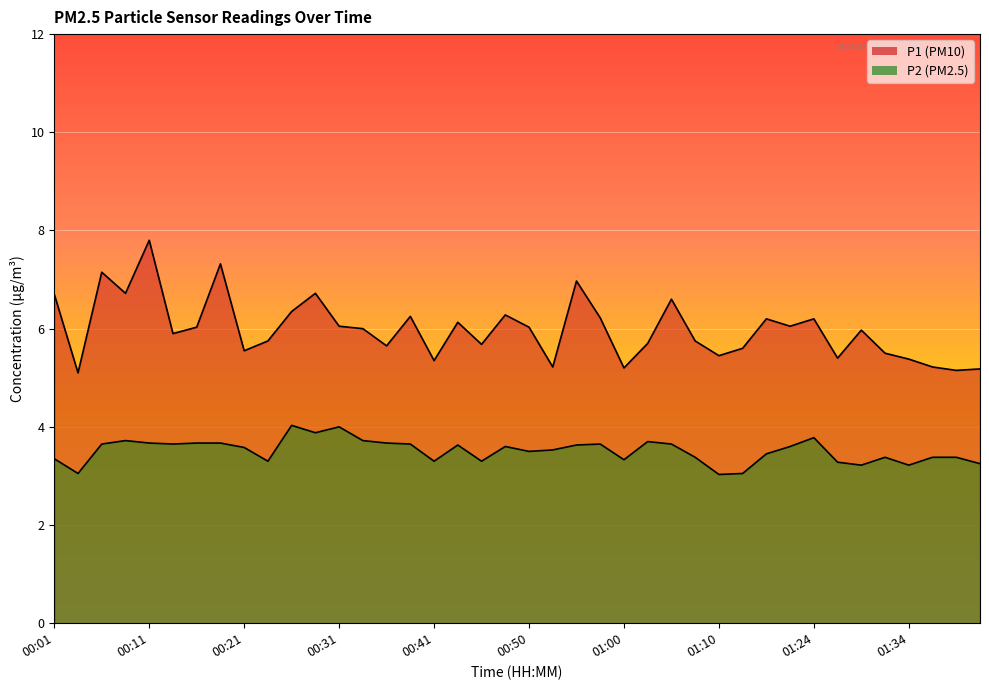

The P2 series shows 6.1 at 00:36. True or false?

False